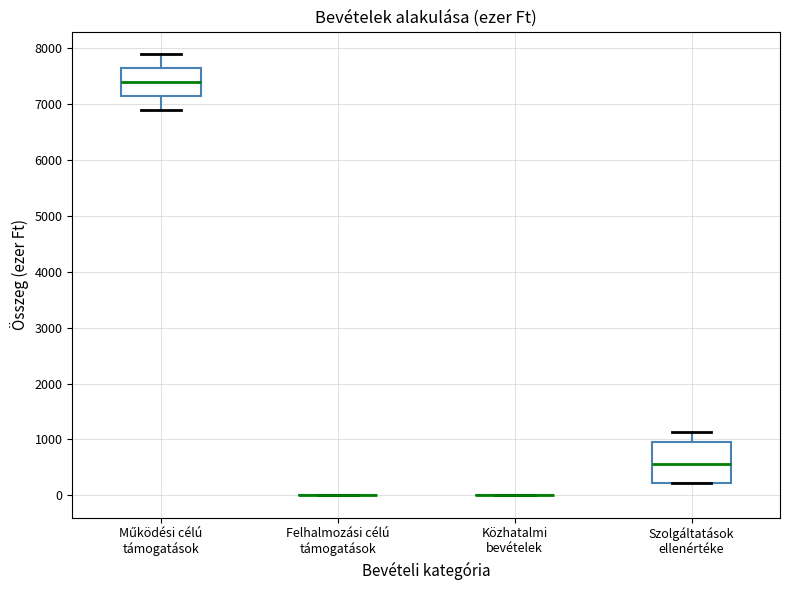

Where is the upper edge of the box for Működési célú támogatások on the y-axis? The values are not printed on the chart, so give them approximately, as read against the axis.

7700